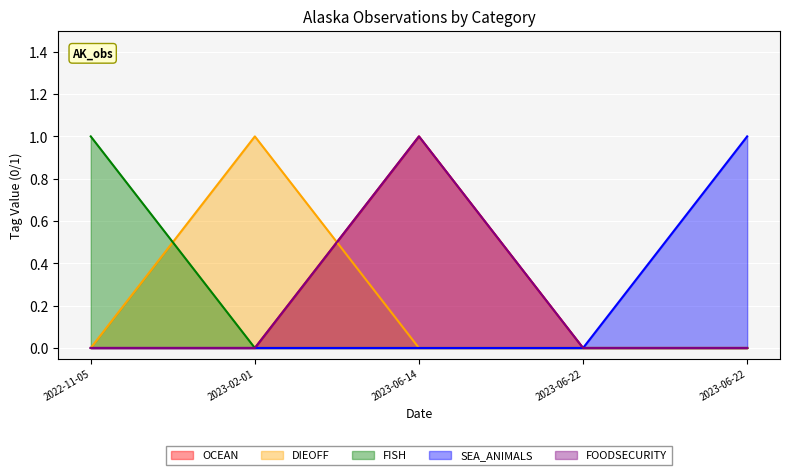

Is it true that FOODSECURITY equals 1 at 2023-06-22?

False